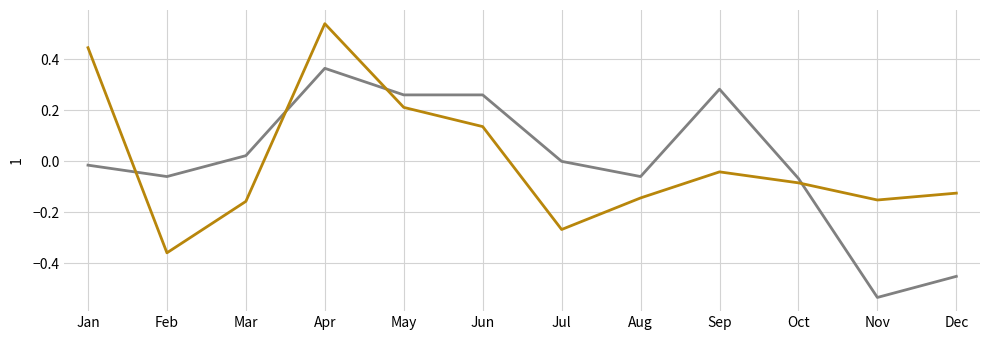

Which label corresponds to the smallest value in the chart?

Nov